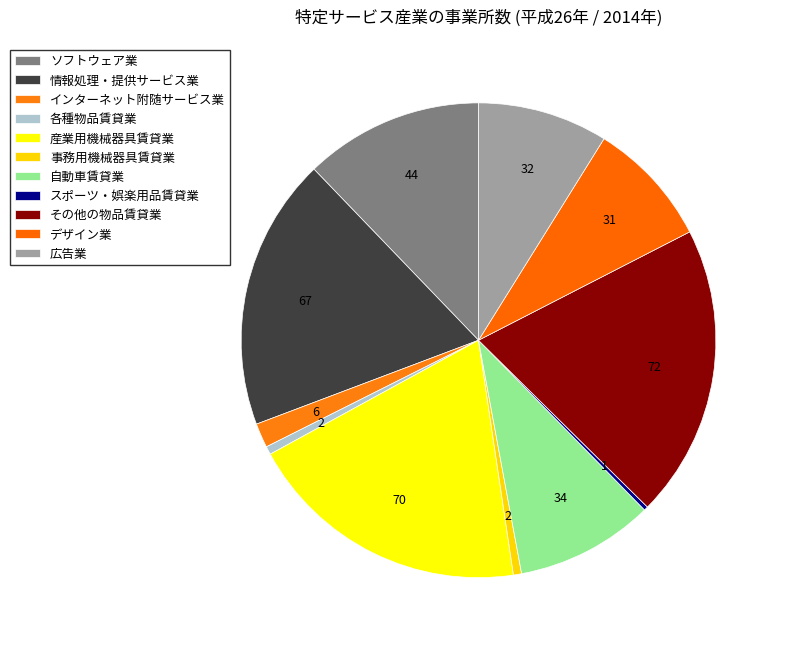

To the nearest percent, what is the difference between the 広告業 and インターネット附随サービス業 slice percentages?

7%